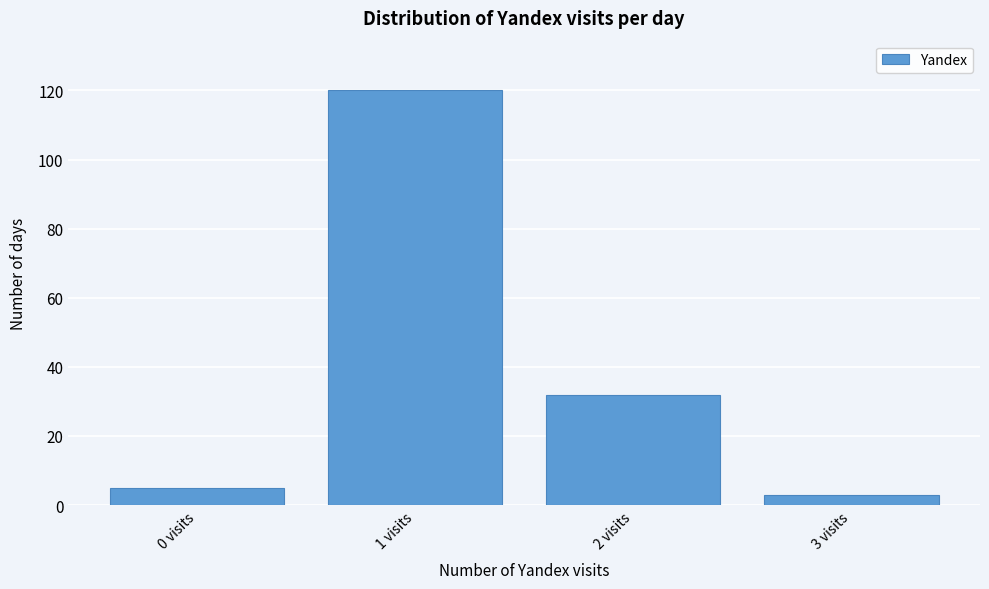

Which range on the x-axis has the tallest bar?

0.5 to 1.5